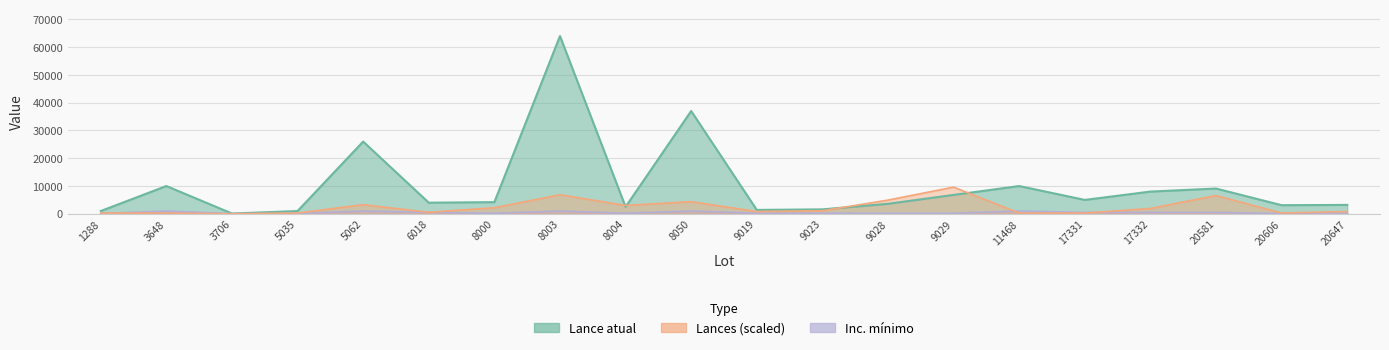

True or false: Lance atual and Inc. minimo cross at least once.

False